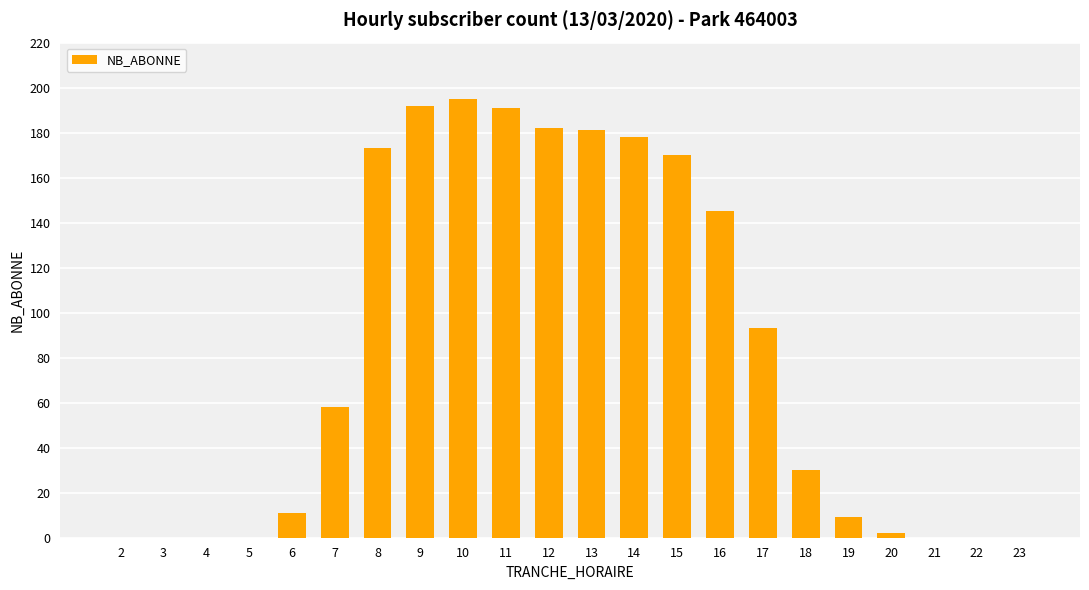

The value at 15 is 170. True or false?

True